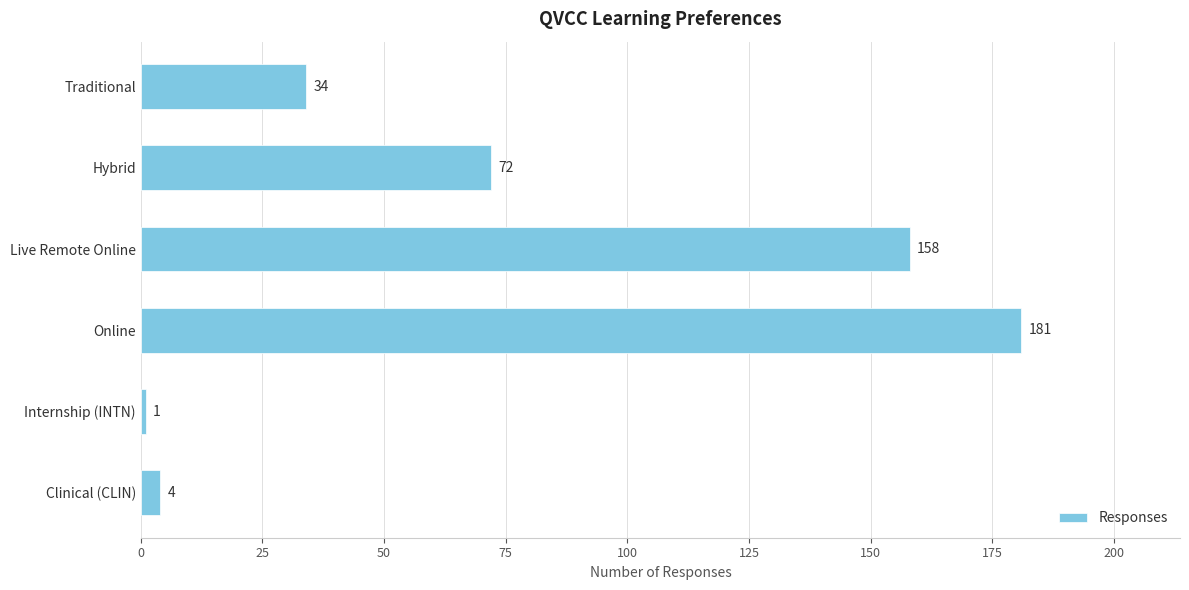

What is the value of the 4th bar from the top?

181